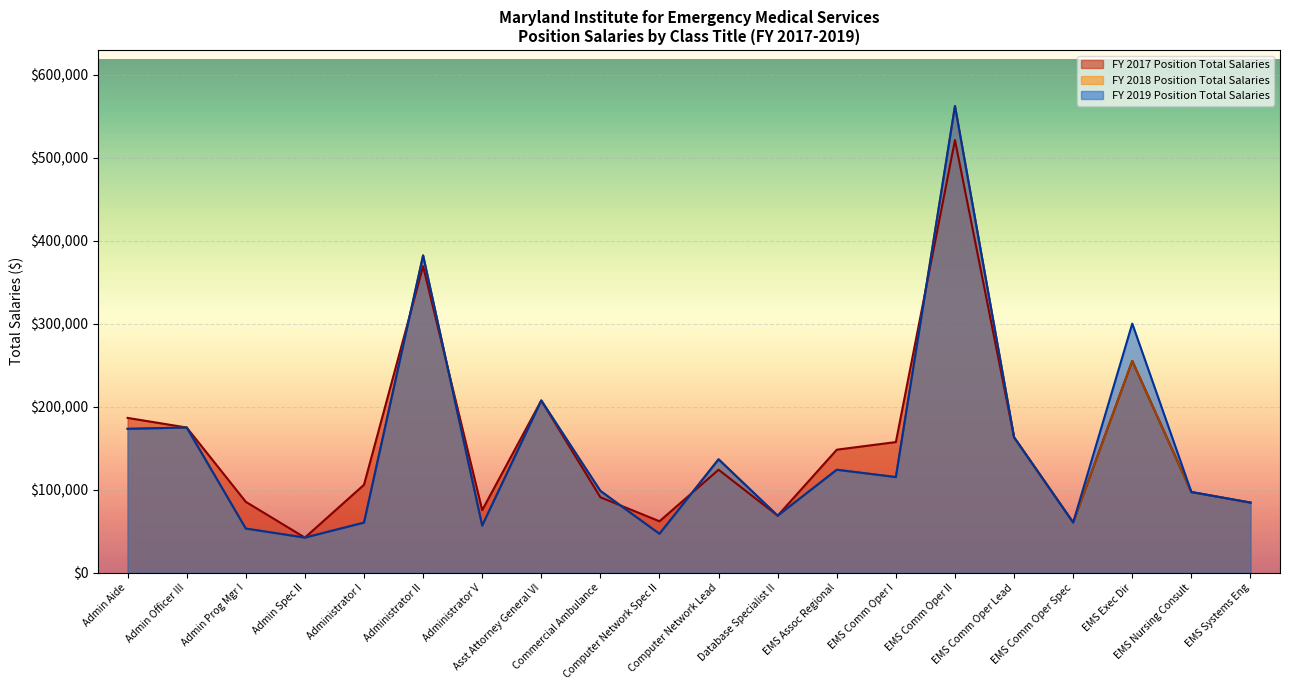

Is it true that FY 2018 Position Total Salaries equals 56743 at Administrator V?

True